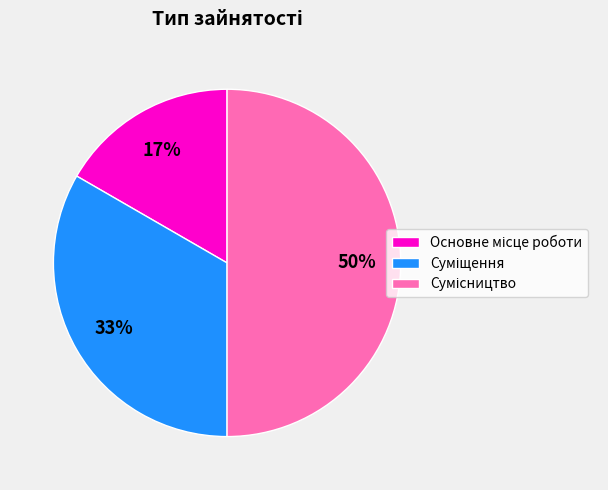

How many segments does this pie chart have?

3